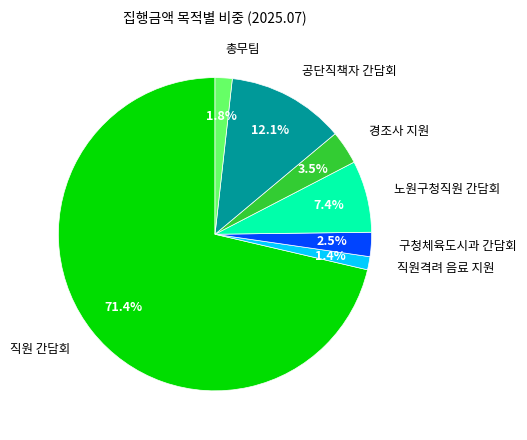

How many segments does this pie chart have?

7